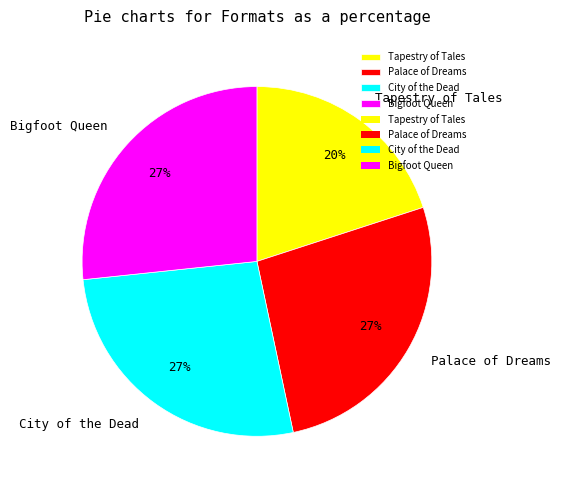

What is the ratio of the value at City of the Dead to the value at Palace of Dreams?

1.0